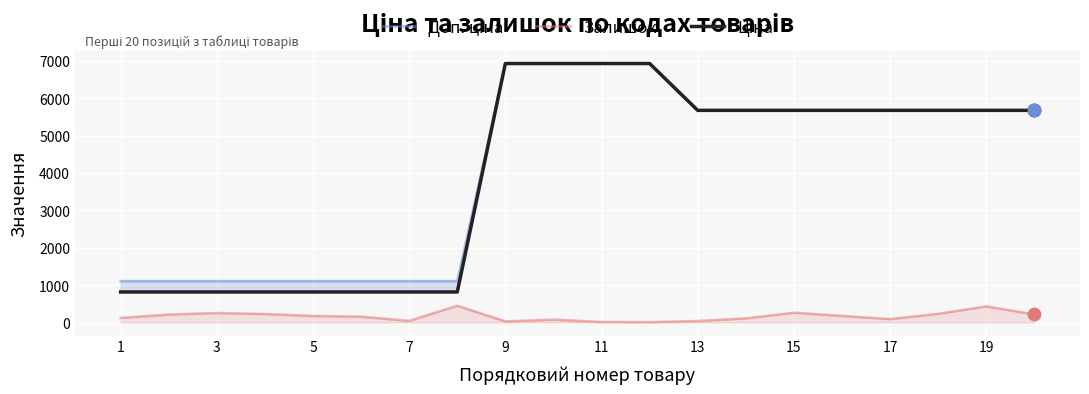

At how many categories does at least one series exceed 2615?

12